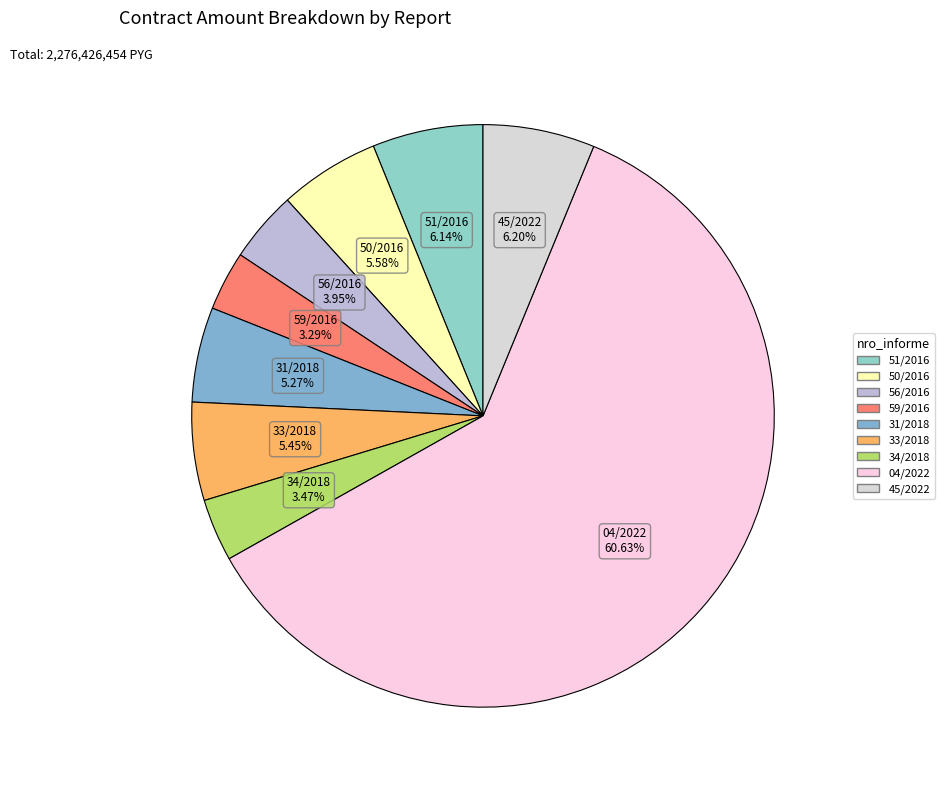

What is the ratio of the value at 50/2016 to the value at 51/2016?

0.9